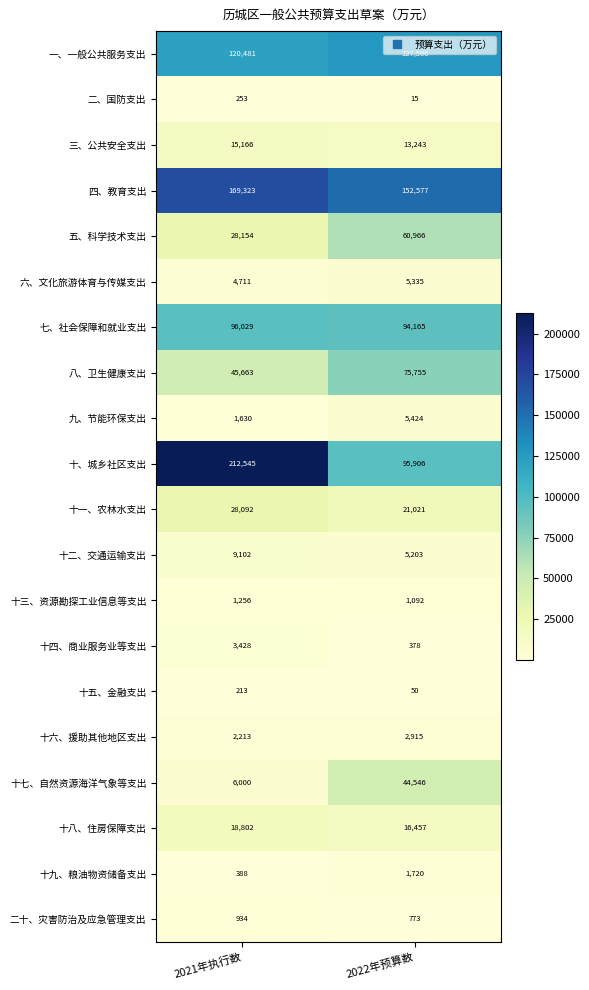

Which series has the largest total across all categories?

四、教育支出